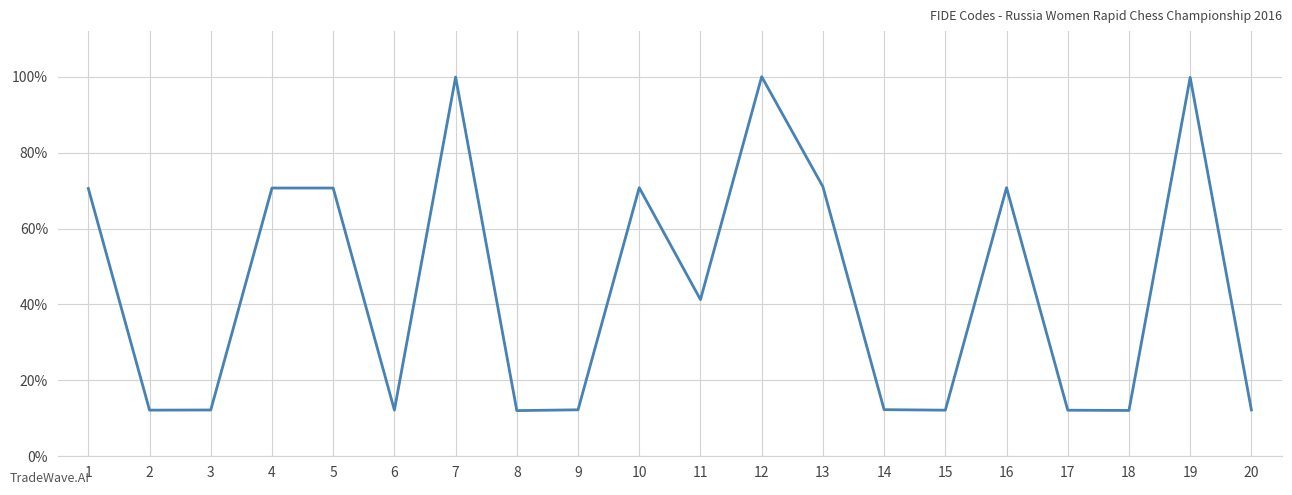

What is the change in value from 5 to 19?

+29.1